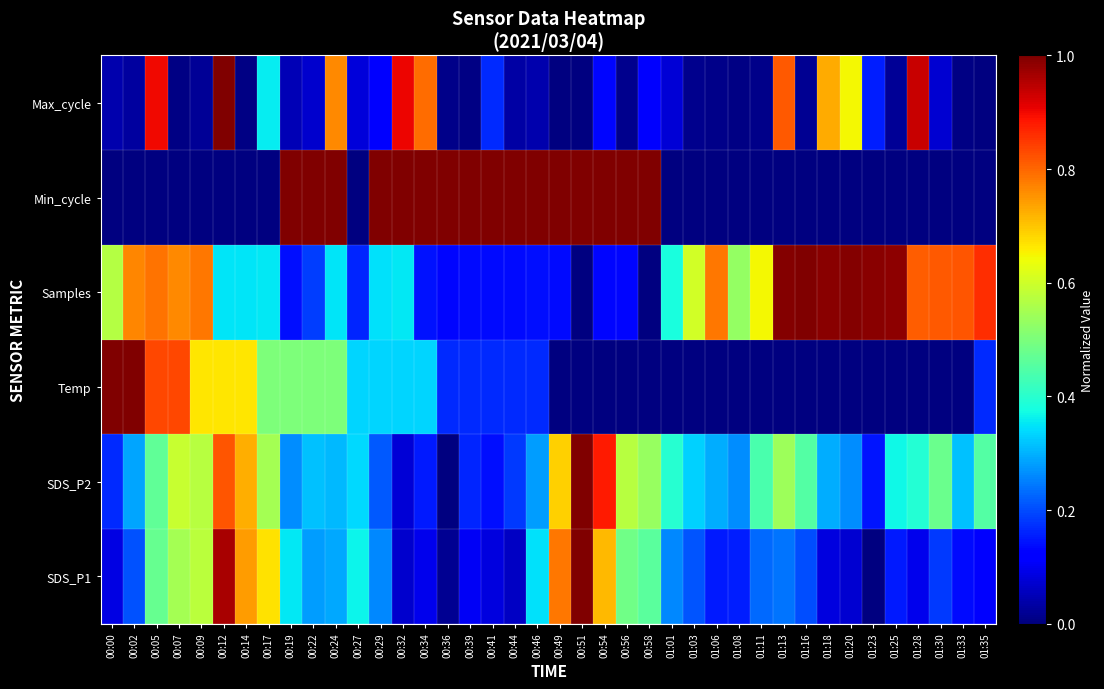

What is the total value across all series at 00:46?

2.0